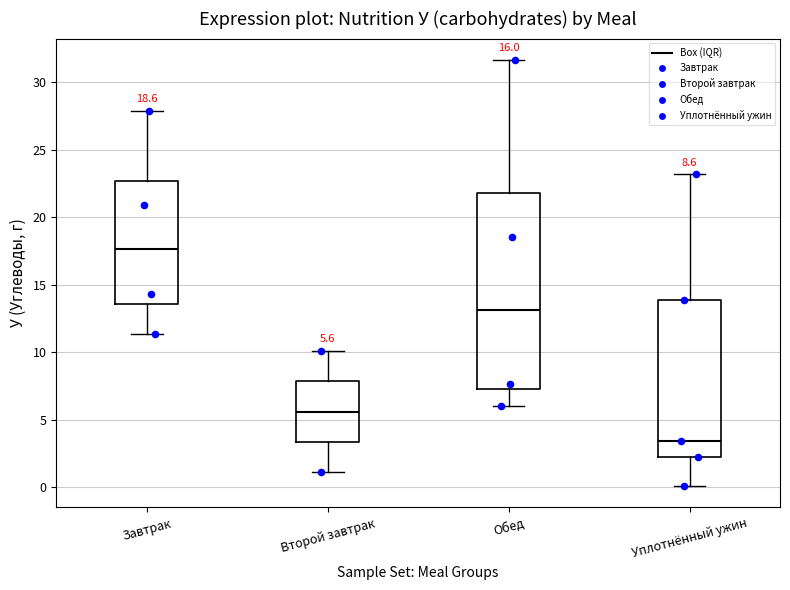

Which box's median line is the lowest?

Уплотнённый ужин